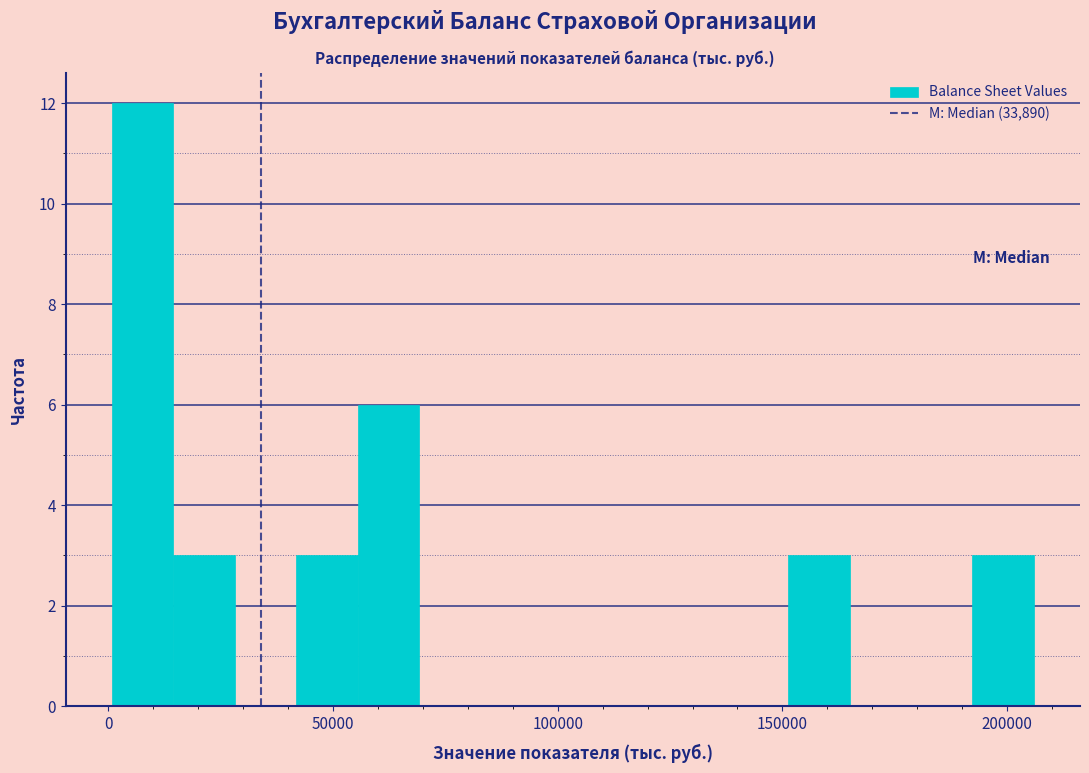

Read against the x-axis, roughly where is the centre of the tallest bar?

10000